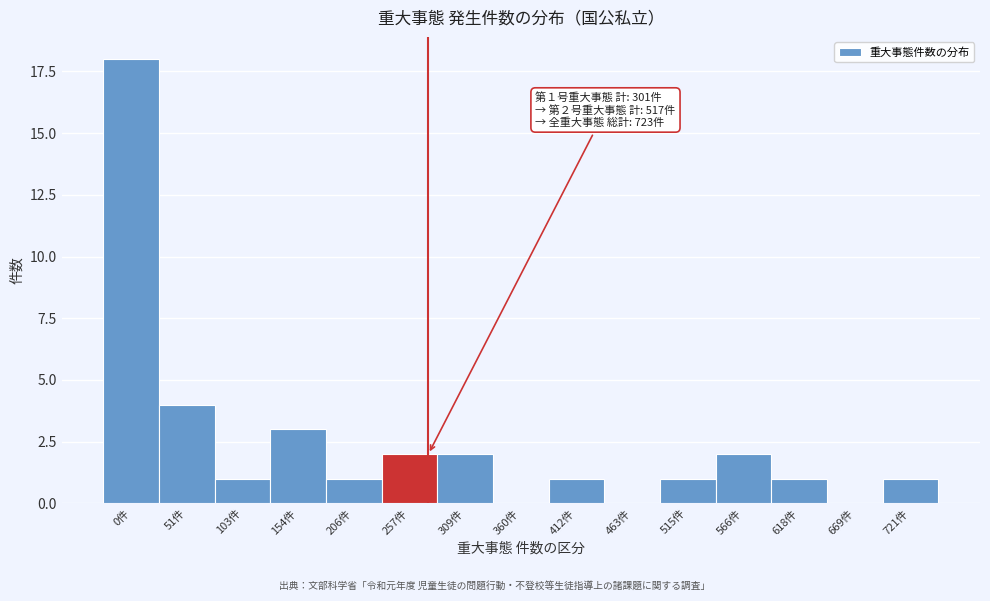

Reading left to right, transcribe all the data shown in this chart.

0件=18	51件=4	103件=1	154件=3	206件=1	257件=2	309件=2	360件=0	412件=1	463件=0	515件=1	566件=2	618件=1	669件=0	721件=1